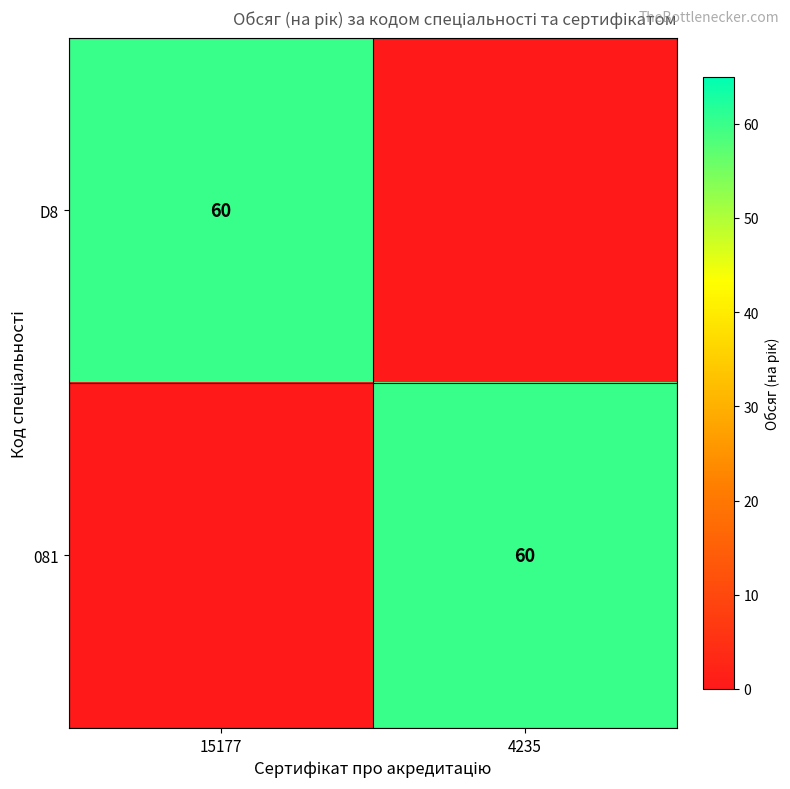

The value of 081 at 4235 is 60. True or false?

True